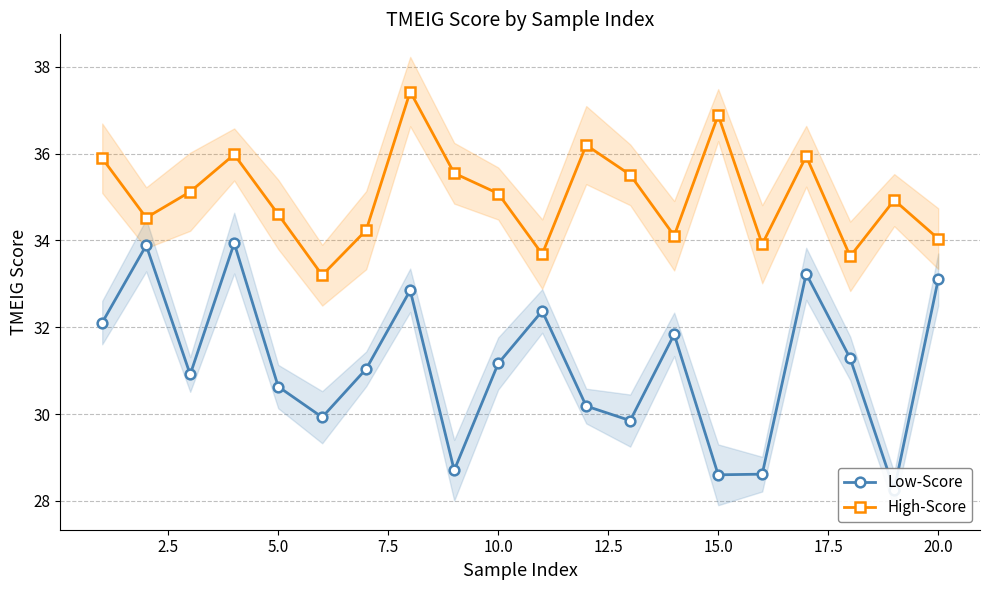

Which series has the largest range (max minus min)?

Low-Score